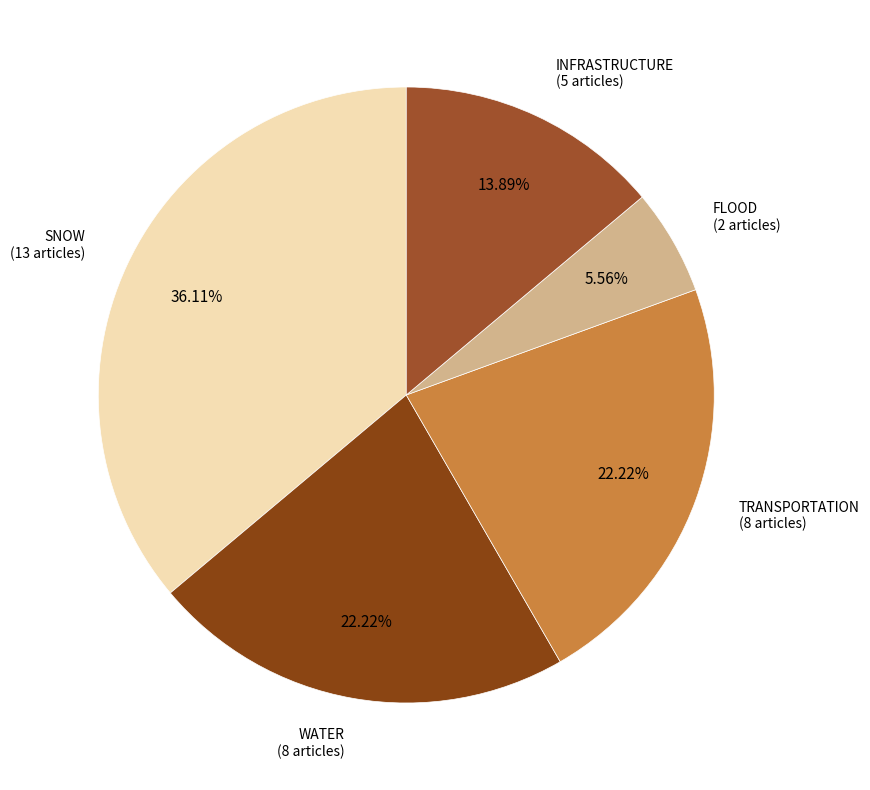

How many slices are in this pie chart?

5